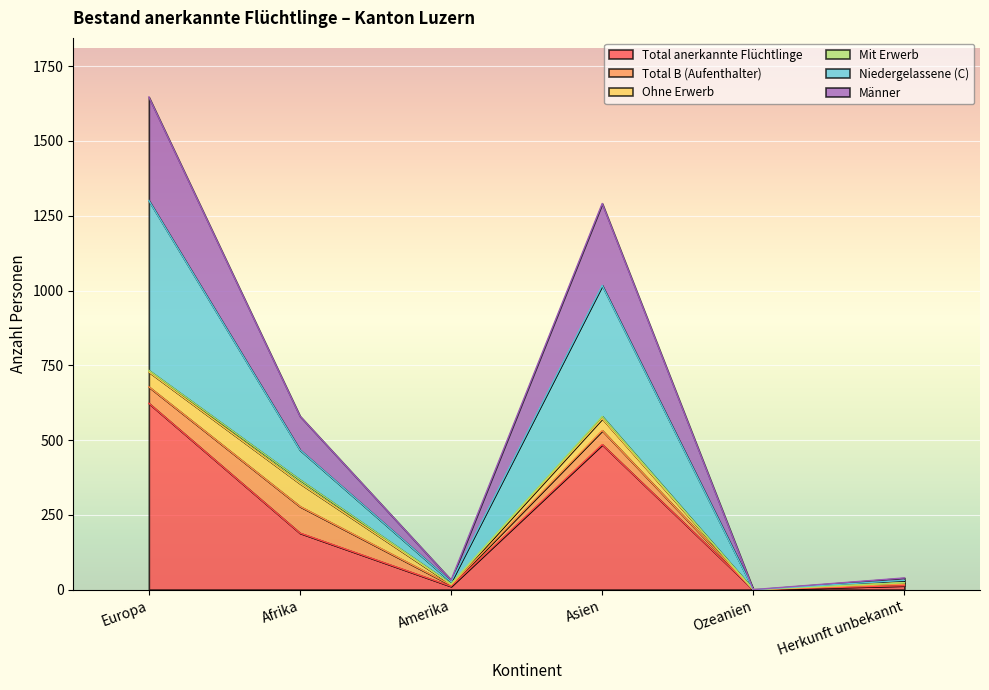

What is the highest value of the Total anerkannte Flüchtlinge series?

623